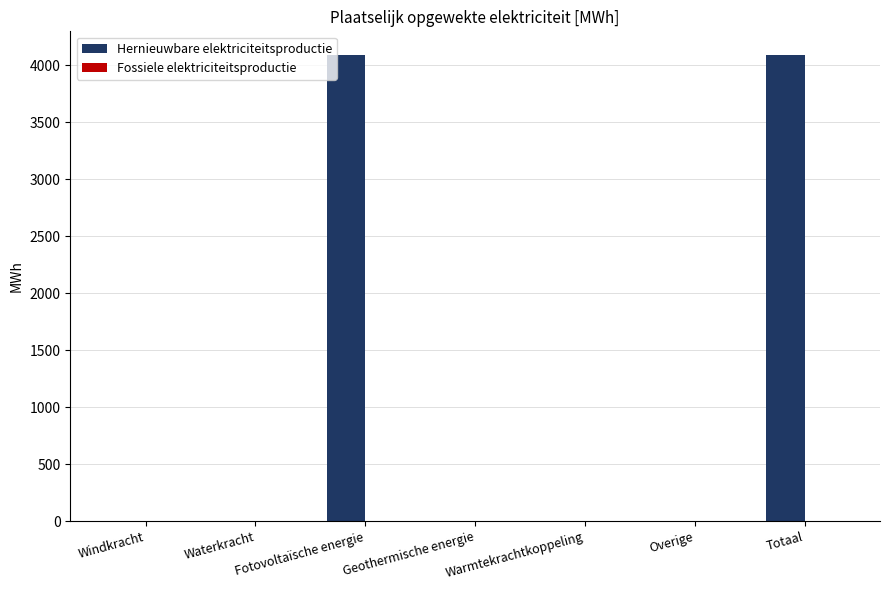

What is the change in value from Waterkracht to Totaal?

+4091.5